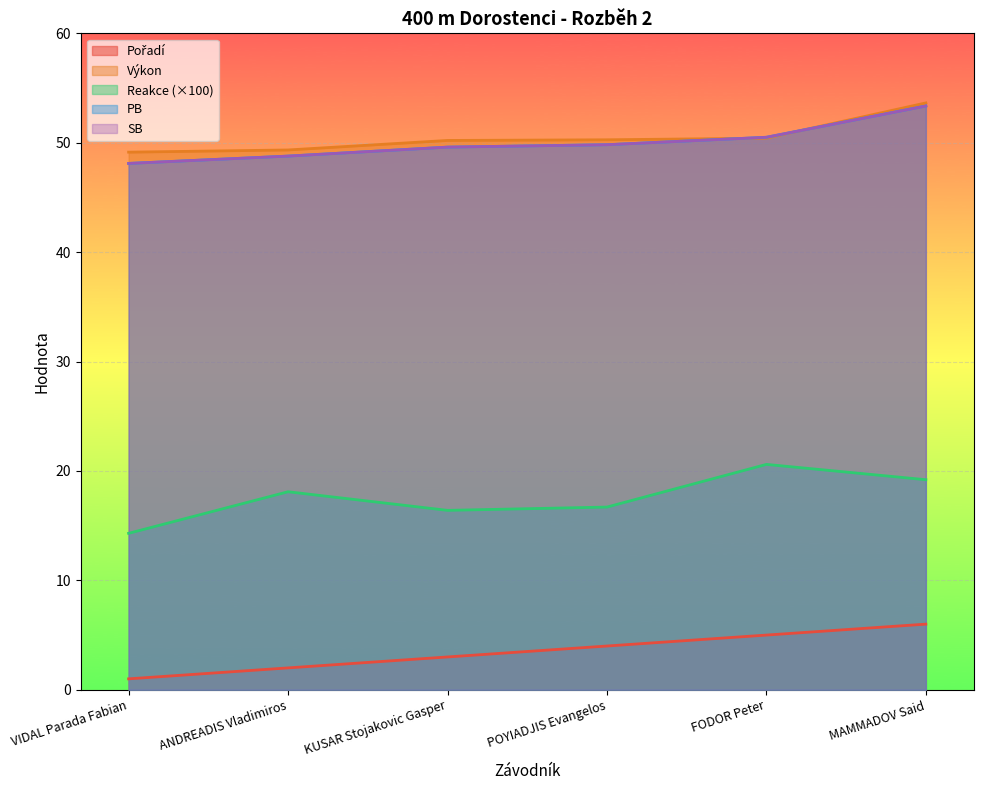

At which category is the sum across all series the highest?

MAMMADOV Said